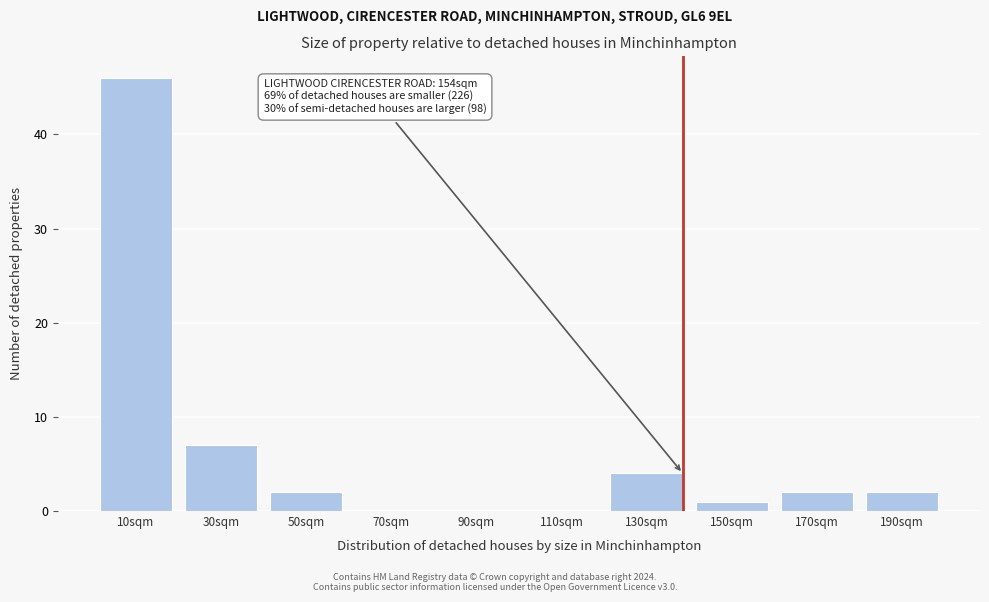

Reading left to right, list all the values displayed in this chart.

10sqm=46	30sqm=7	50sqm=2	70sqm=0	90sqm=0	110sqm=0	130sqm=4	150sqm=1	170sqm=2	190sqm=2